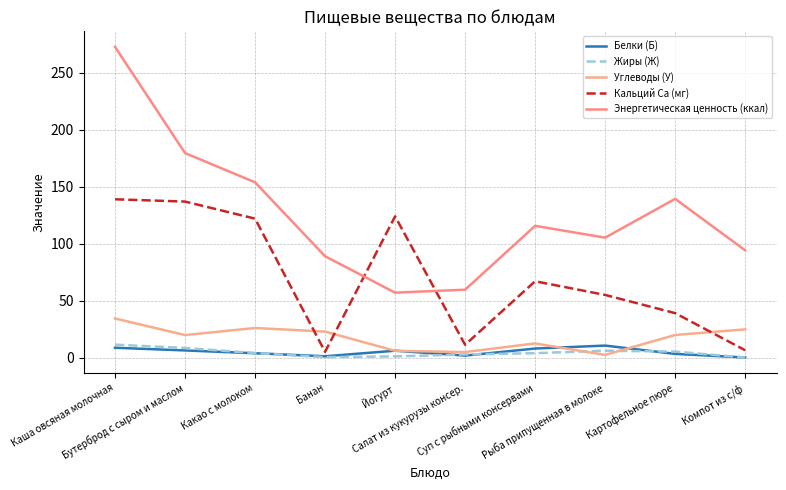

What is the spread (max minus min) of values at Картофельное пюре?

136.2